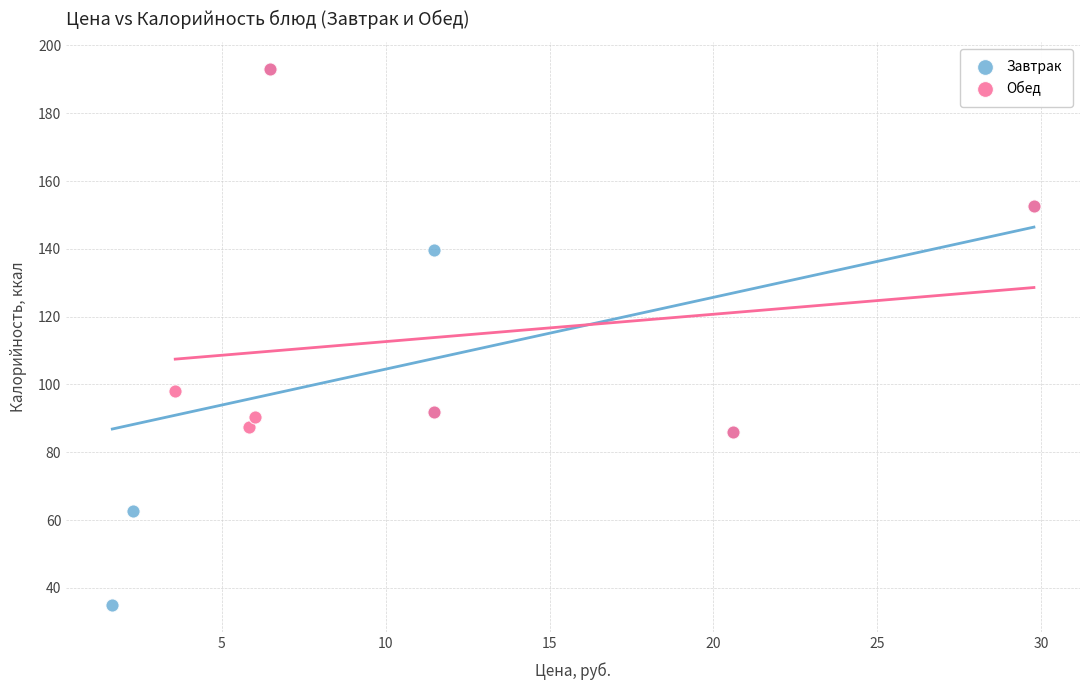

Which series reaches the minimum Y coordinate?

Завтрак